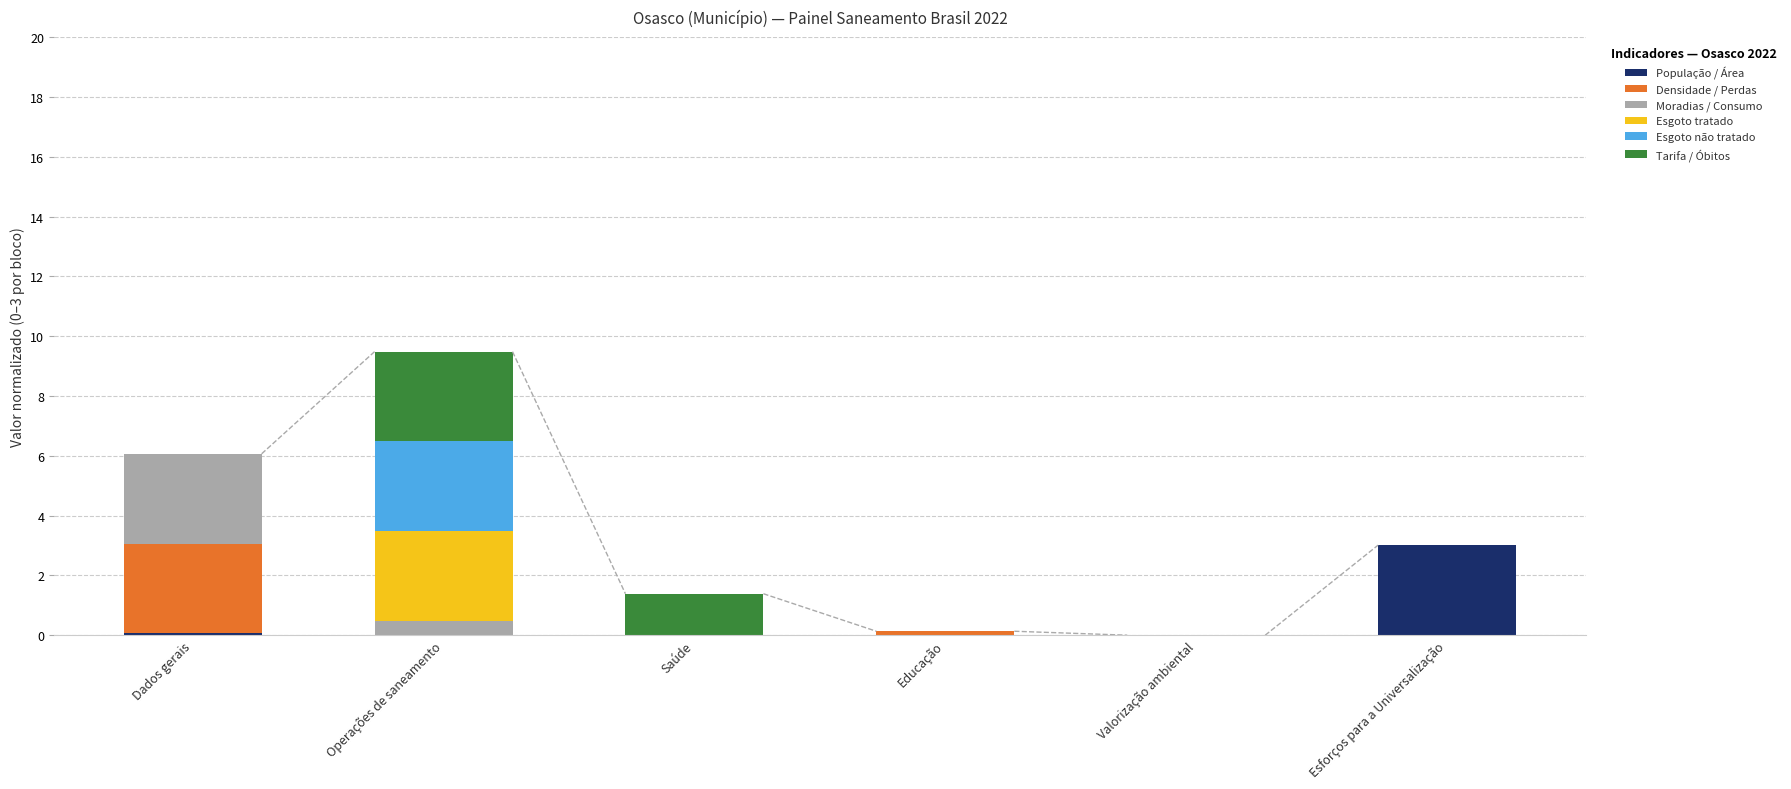

What is the highest value of the População / Área series?

3.0